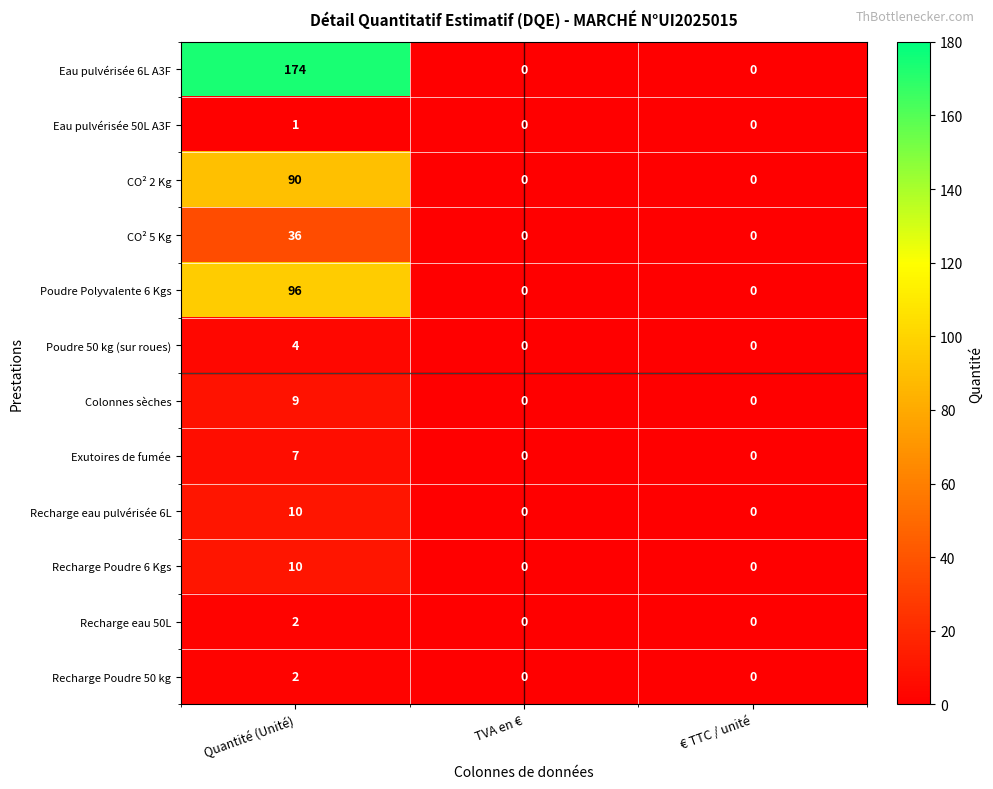

At how many categories does at least one series exceed 85?

1